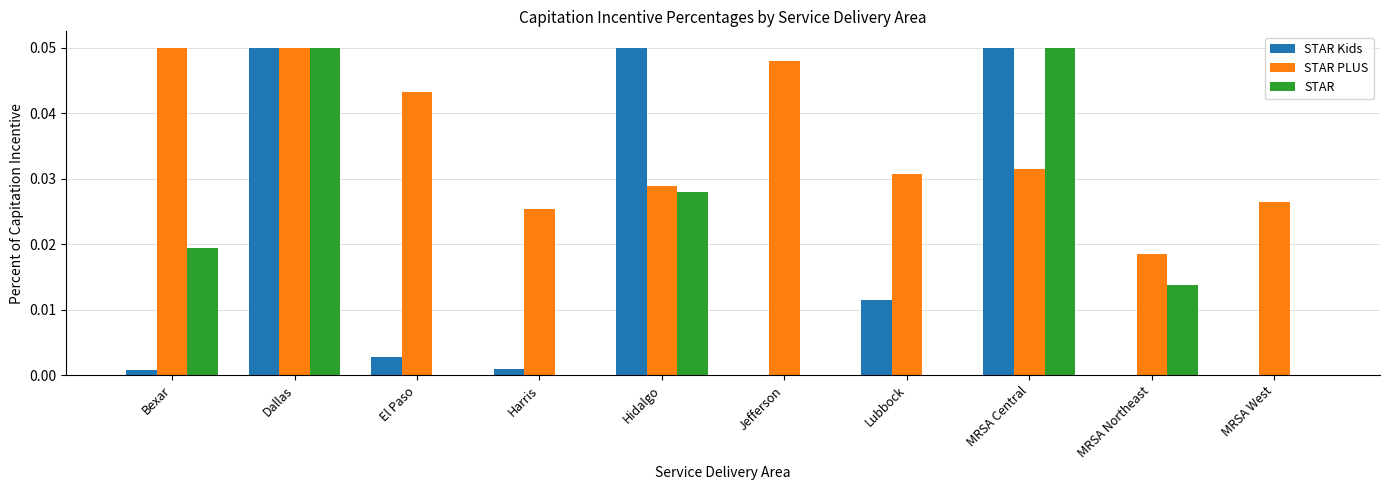

Which series has the largest total across all categories?

STAR PLUS